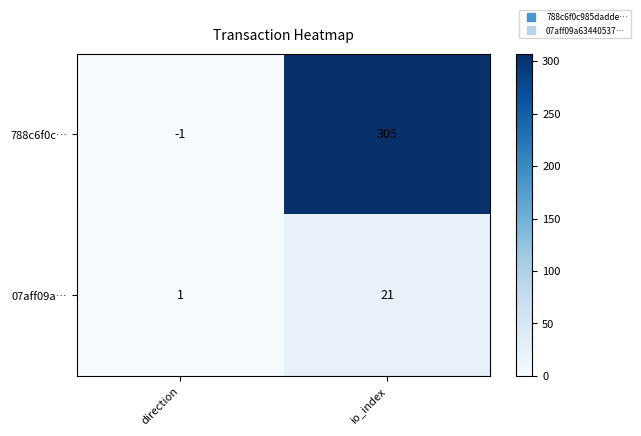

Is it true that 788c6f0c… equals -1 at direction?

True